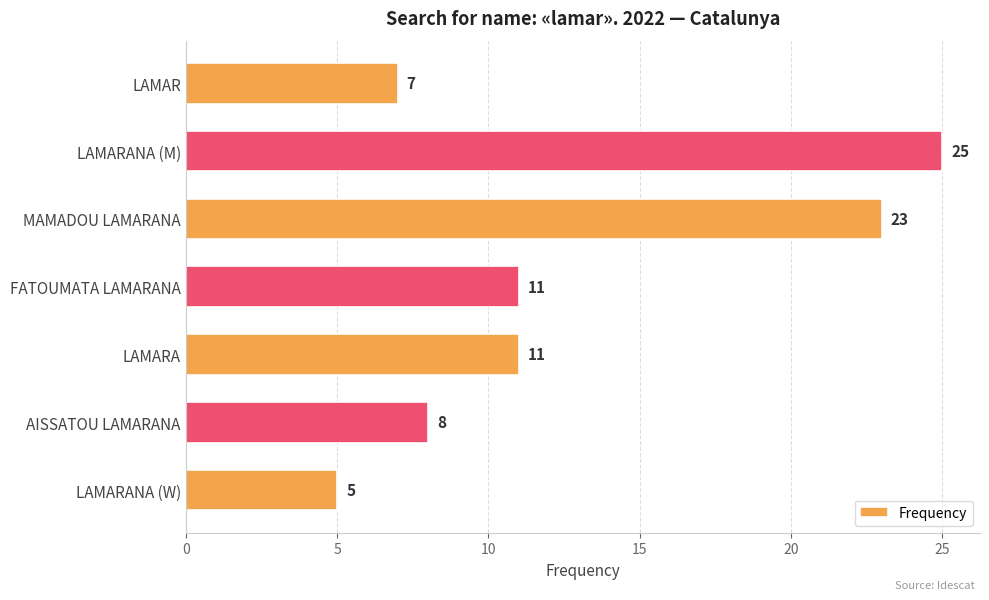

What is the label of the 7th bar from the bottom?

LAMAR